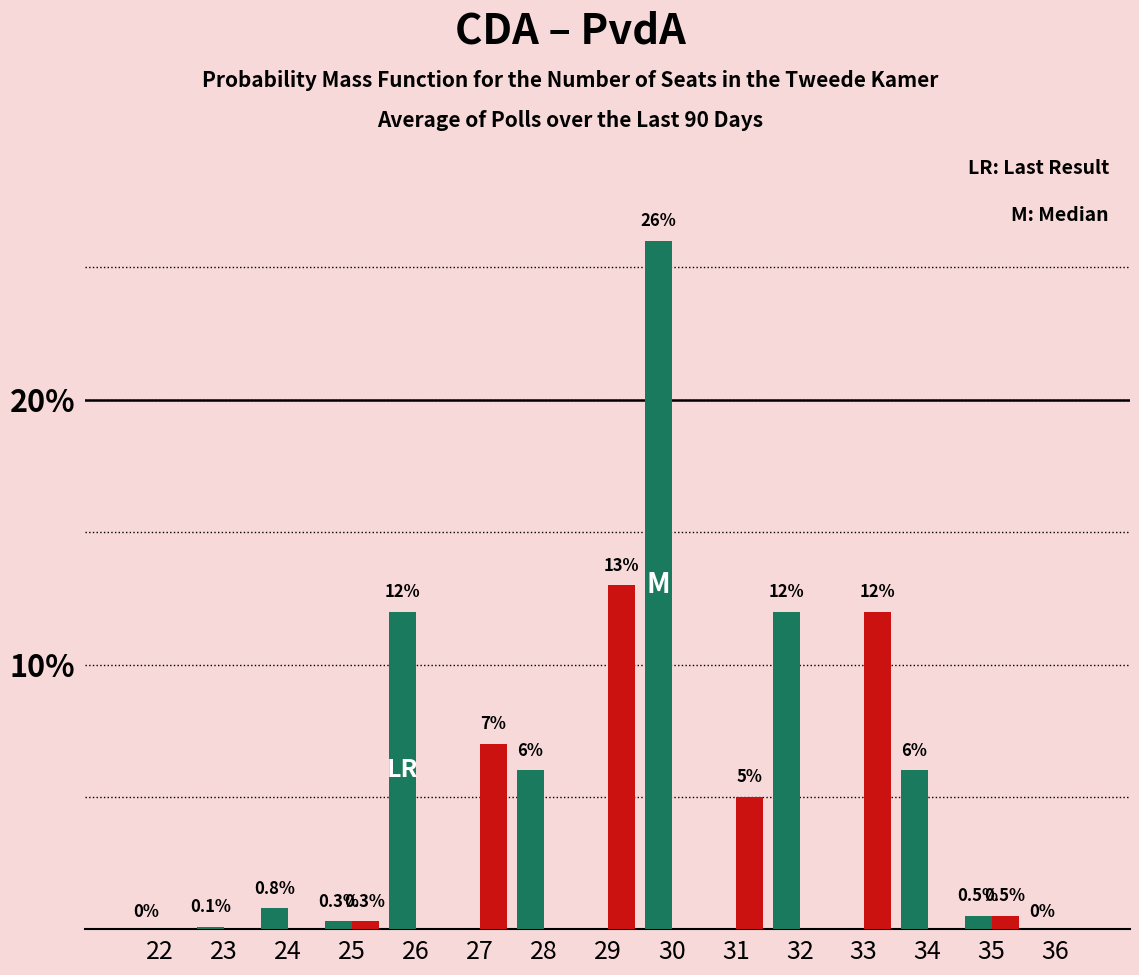

Reading right to left, list all the values displayed in this chart.

CDA: 36=0.0	35=0.5	34=6.0	33=0.0	32=12.0	31=0.0	30=26.0	29=0.0	28=6.0	27=0.0	26=12.0	25=0.3	24=0.8	23=0.1	22=0.0
PvdA: 36=0.0	35=0.5	34=0.0	33=12.0	32=0.0	31=5.0	30=0.0	29=13.0	28=0.0	27=7.0	26=0.0	25=0.3	24=0.0	23=0.0	22=0.0